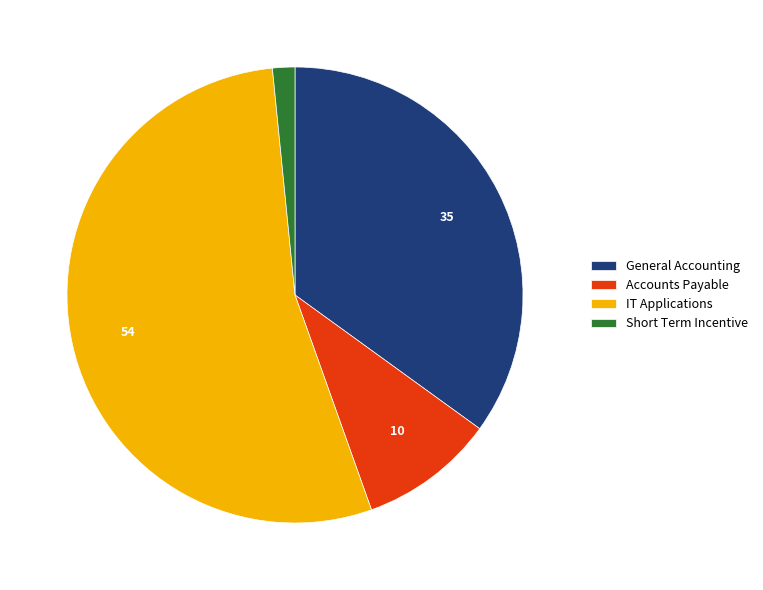

Approximately how many times larger is the value at General Accounting compared to Short Term Incentive?

22.1